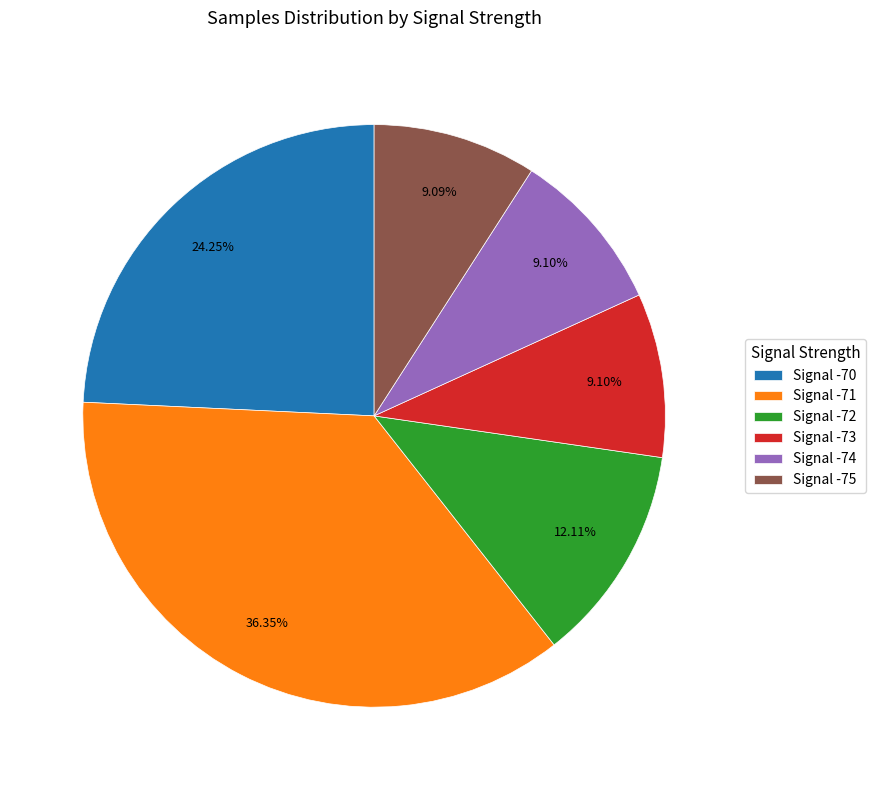

Does any single category account for the majority?

No